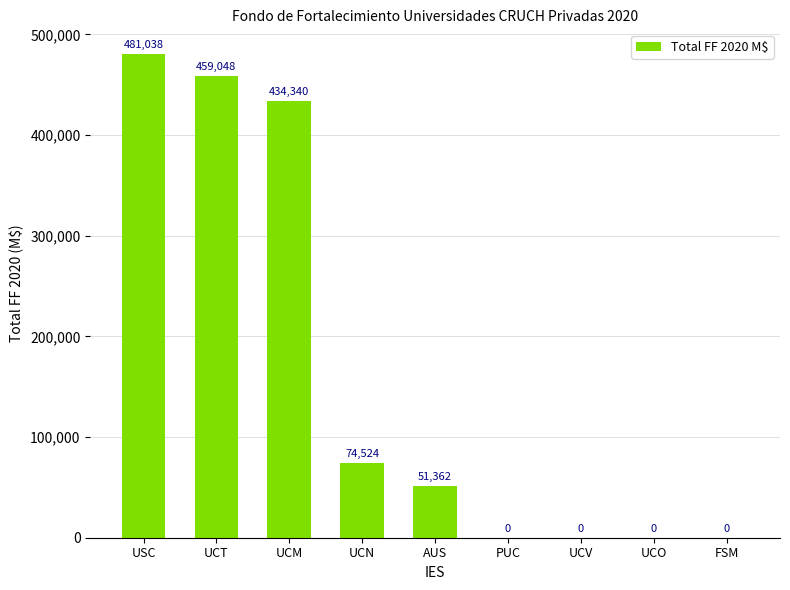

What is the sum of the values at FSM and UCN?

74524